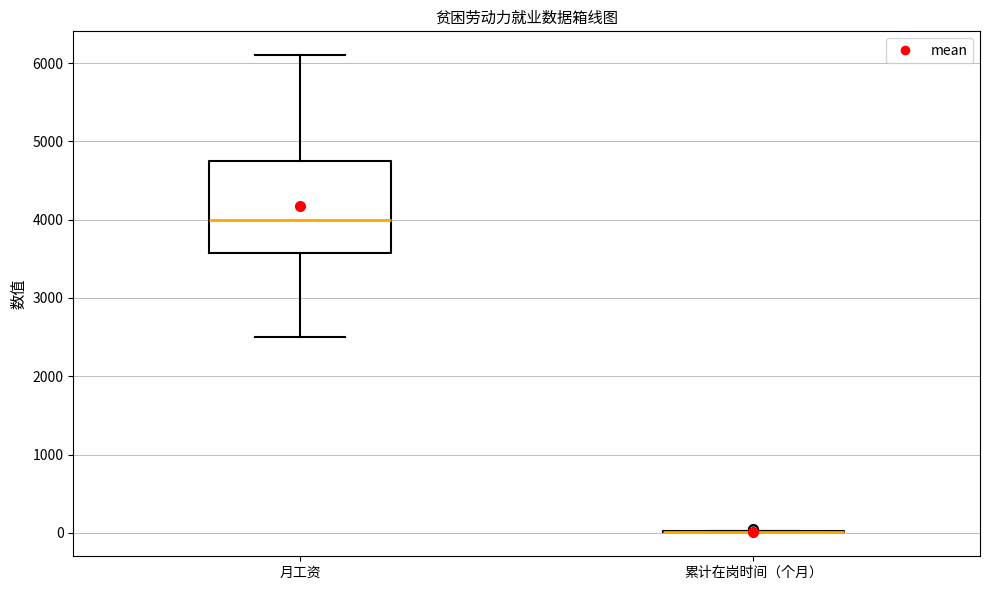

Reading left to right, transcribe this box plot: for each box, give where its median line is, the range the box spans, and where its two whiskers end, as read against the y-axis. The values are not printed on the chart, so give them approximately, as read against the axis.

月工资: median 4000, box 3600 to 4800, whiskers 2500 to 6100
累计在岗时间（个月）: box collapsed to a line at 0, whiskers 0 to 0